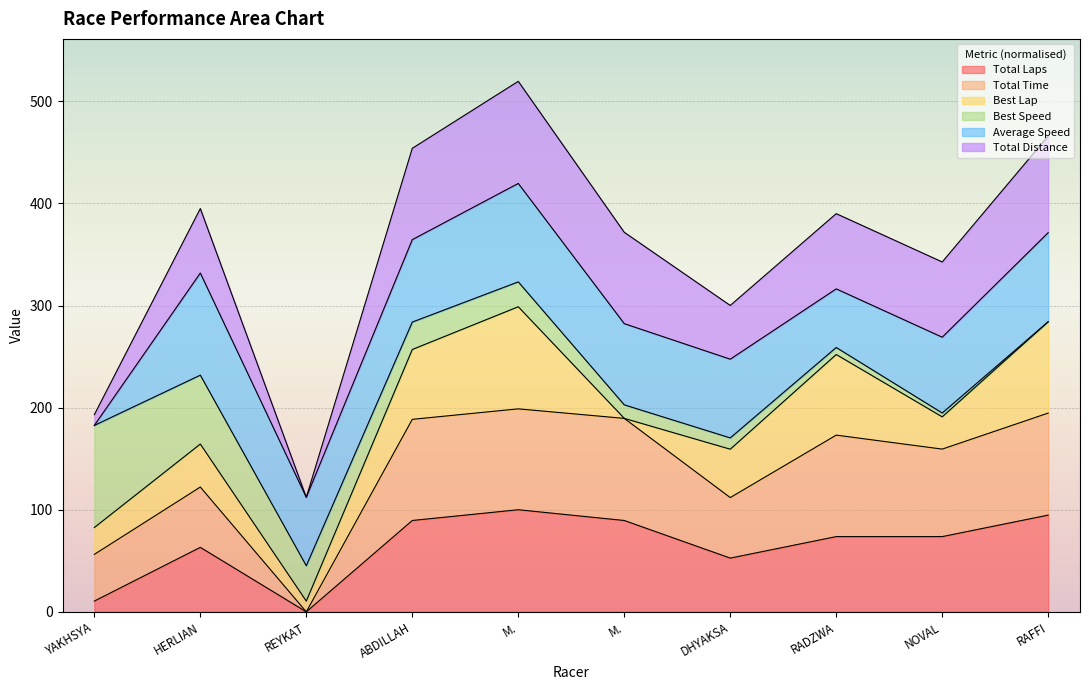

The Total Time series shows 353.7 at ABDILLAH. True or false?

False